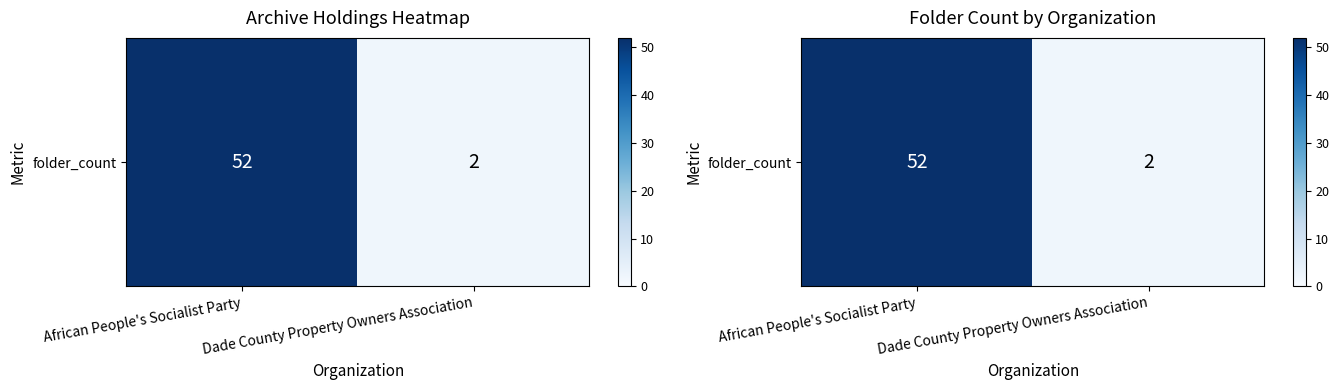

What is the maximum value shown in the chart?

52